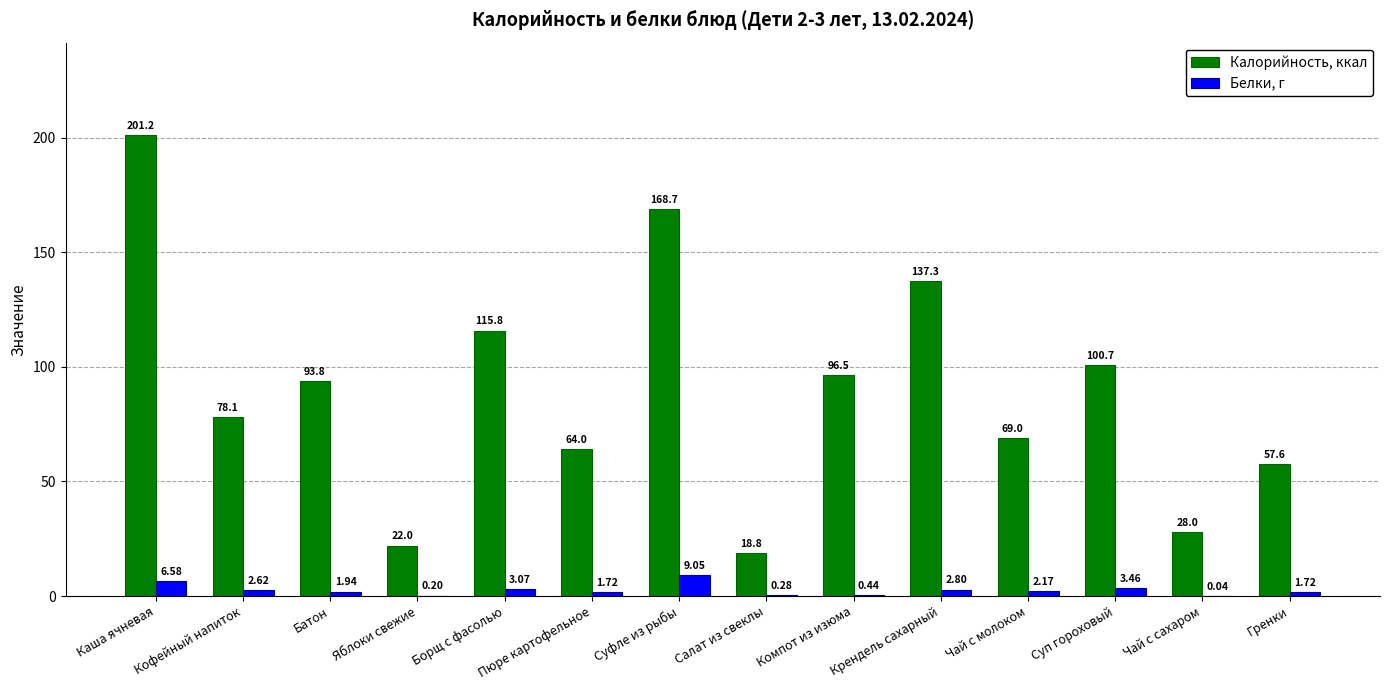

What is the sum of all Белки, г values?

36.1